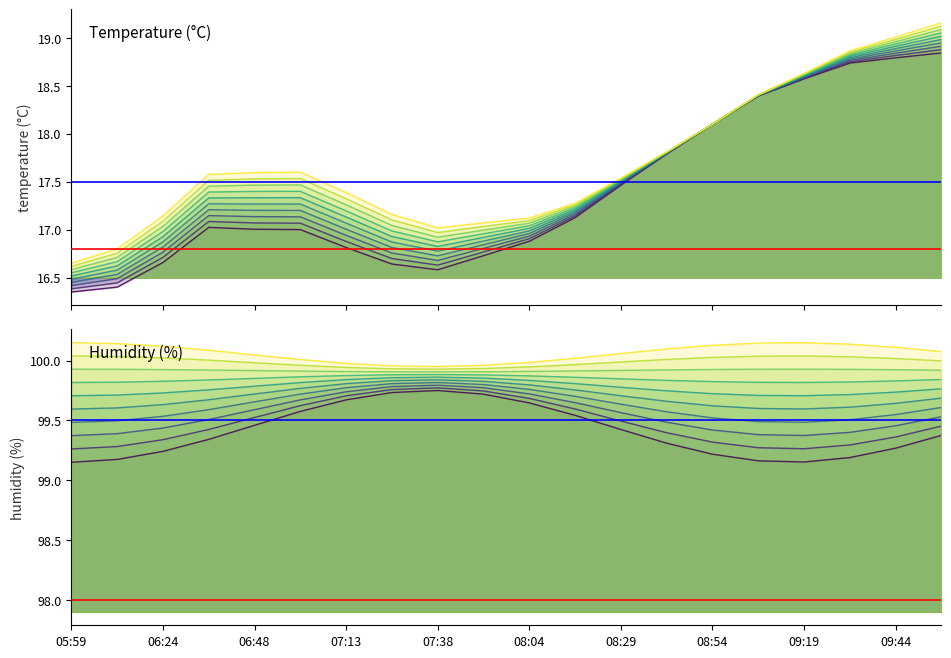

Where is red ref nearest to the value 16?

05:59